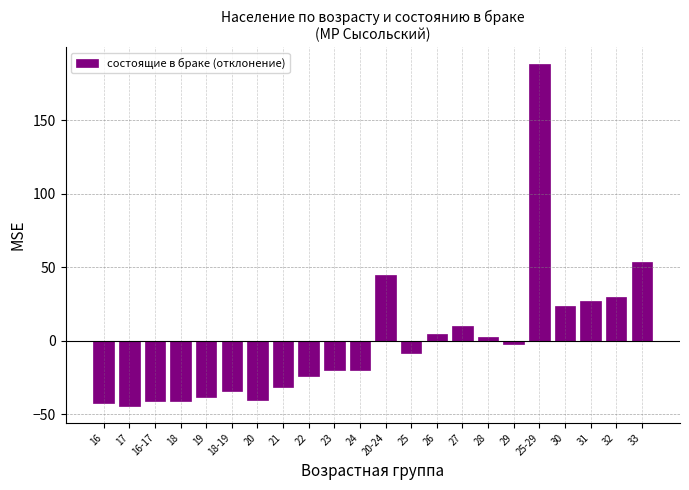

What is the difference between the maximum and minimum values?

232.0